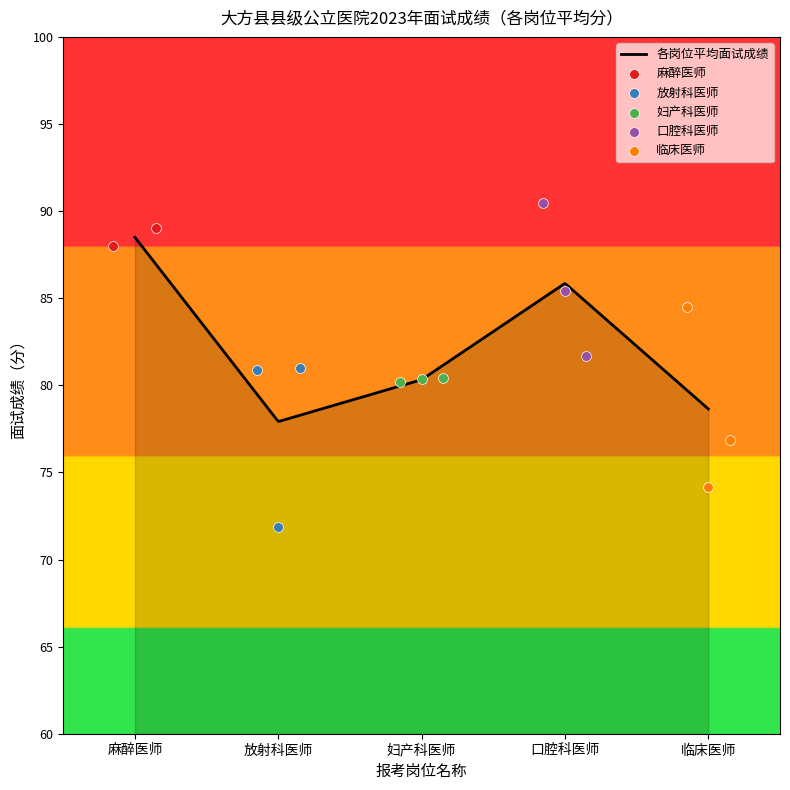

Which series contains the highest Y value?

口腔科医师